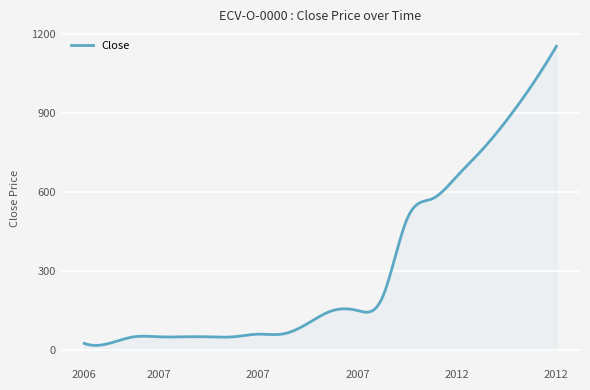

What is the greatest value displayed?

1155.0